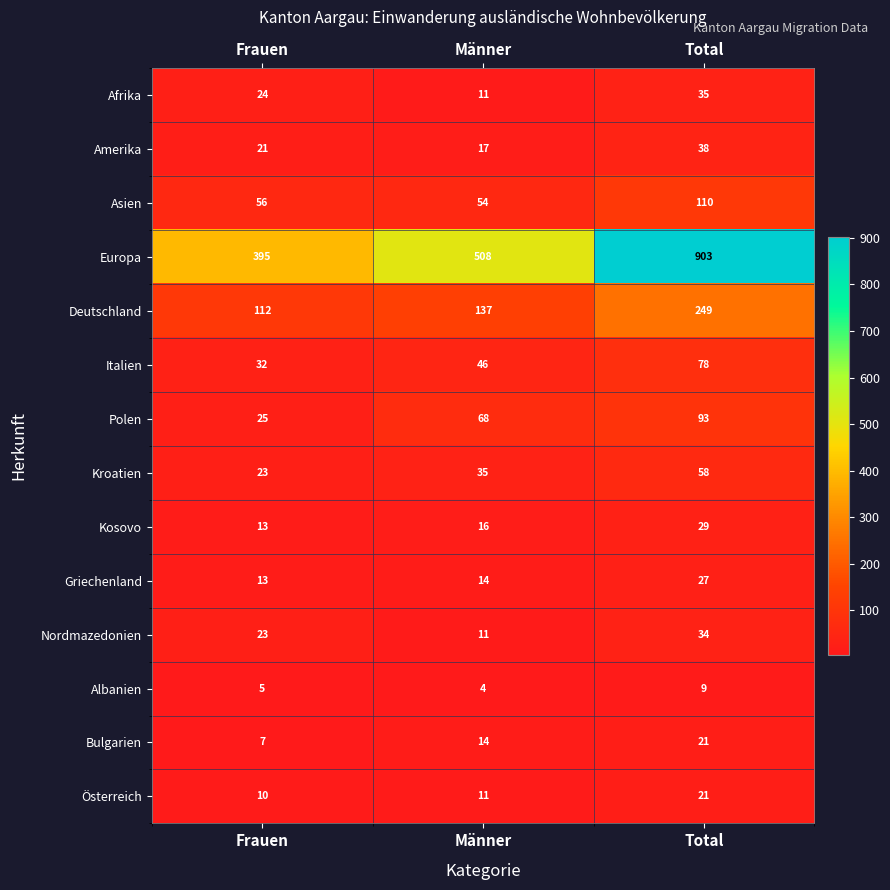

What is the difference between the maximum and minimum values in the Kosovo series?

16